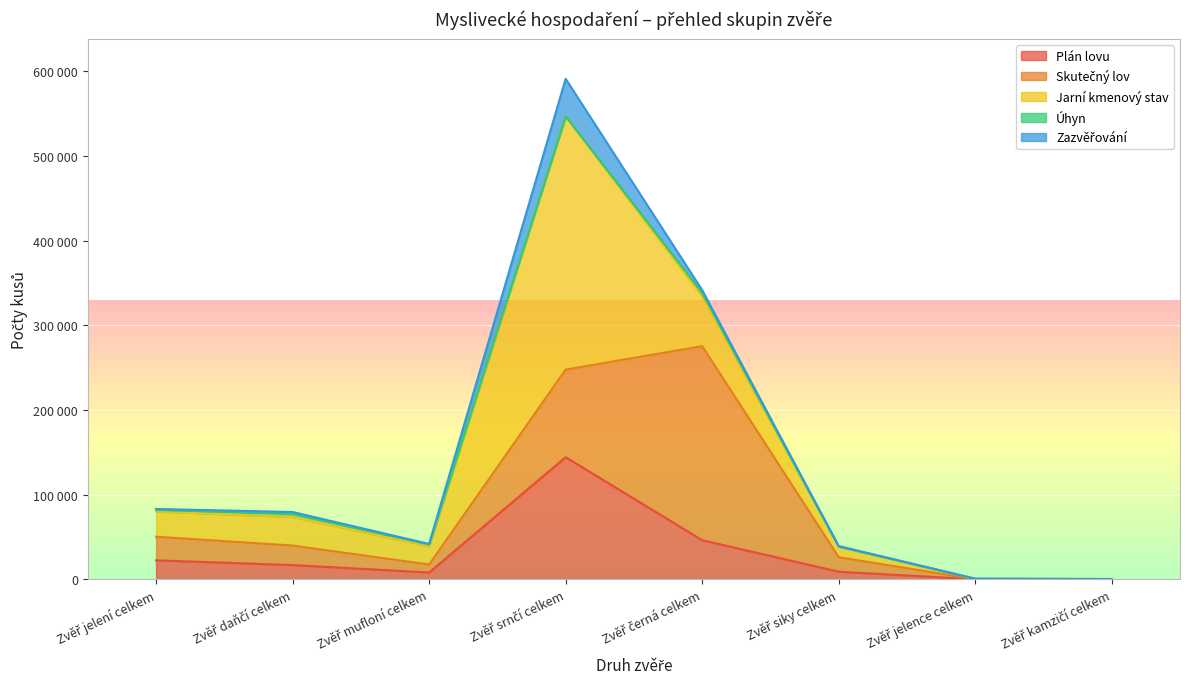

The Skutečný lov series shows 34 at Zvěř jelence celkem. True or false?

True